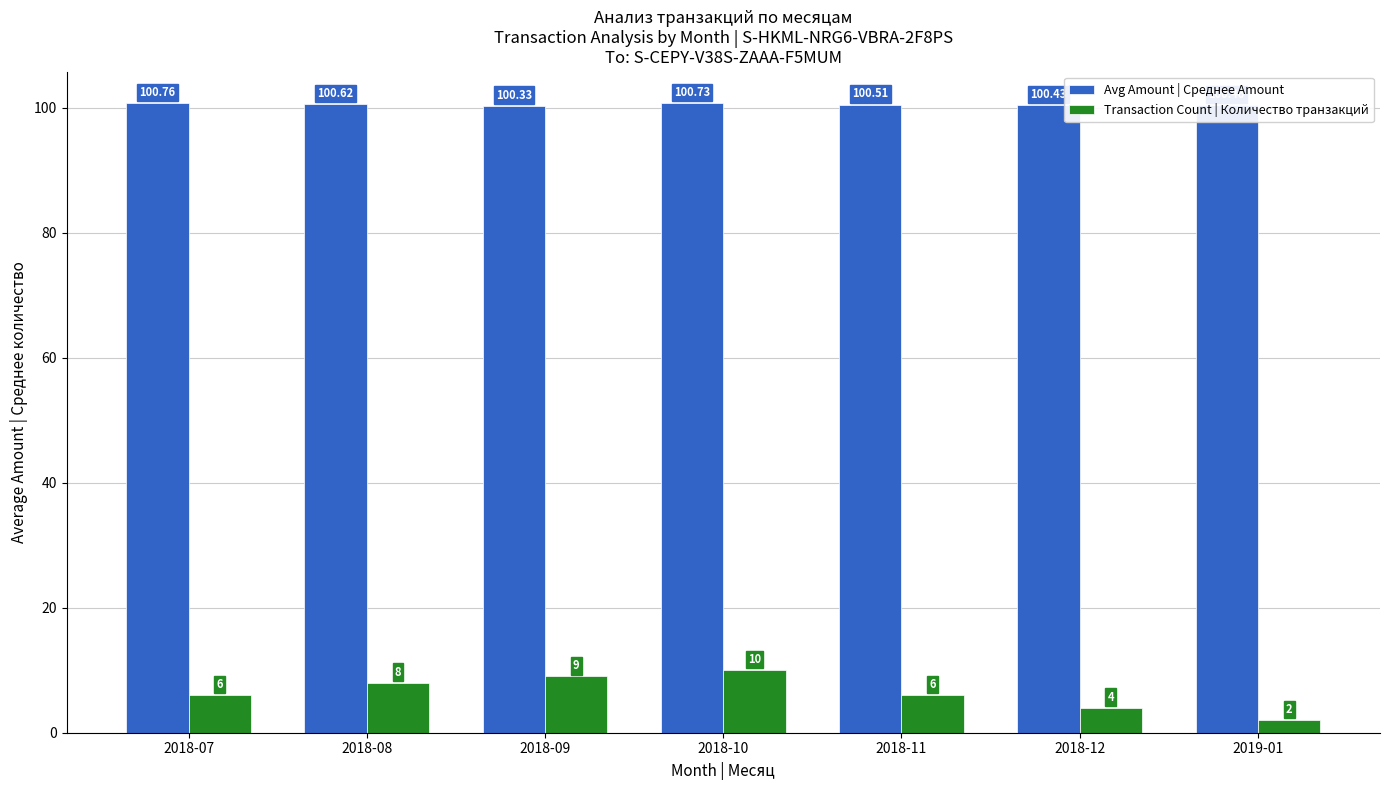

What are all the series names shown in the legend?

Avg Amount | Среднее Amount, Transaction Count | Количество транзакций